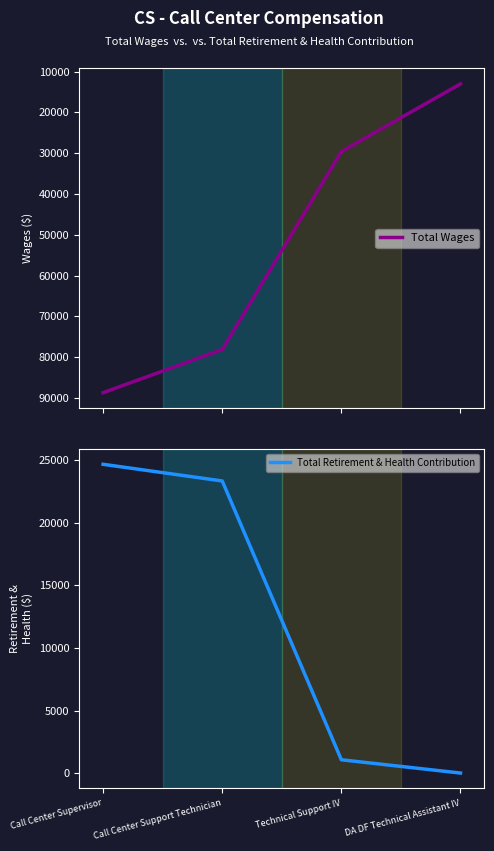

What position from the right is Call Center Supervisor?

4